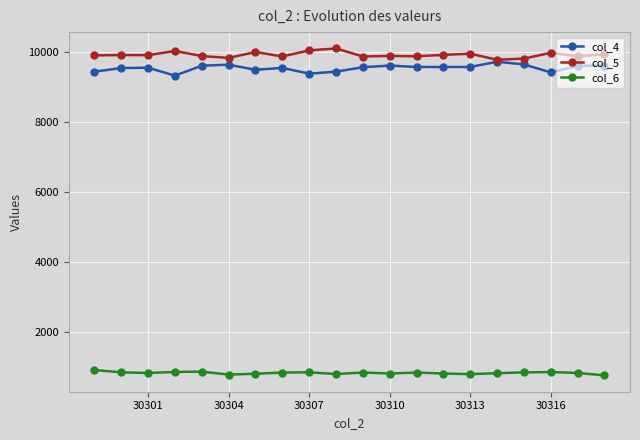

What is the lowest value of the col_6 series?

751